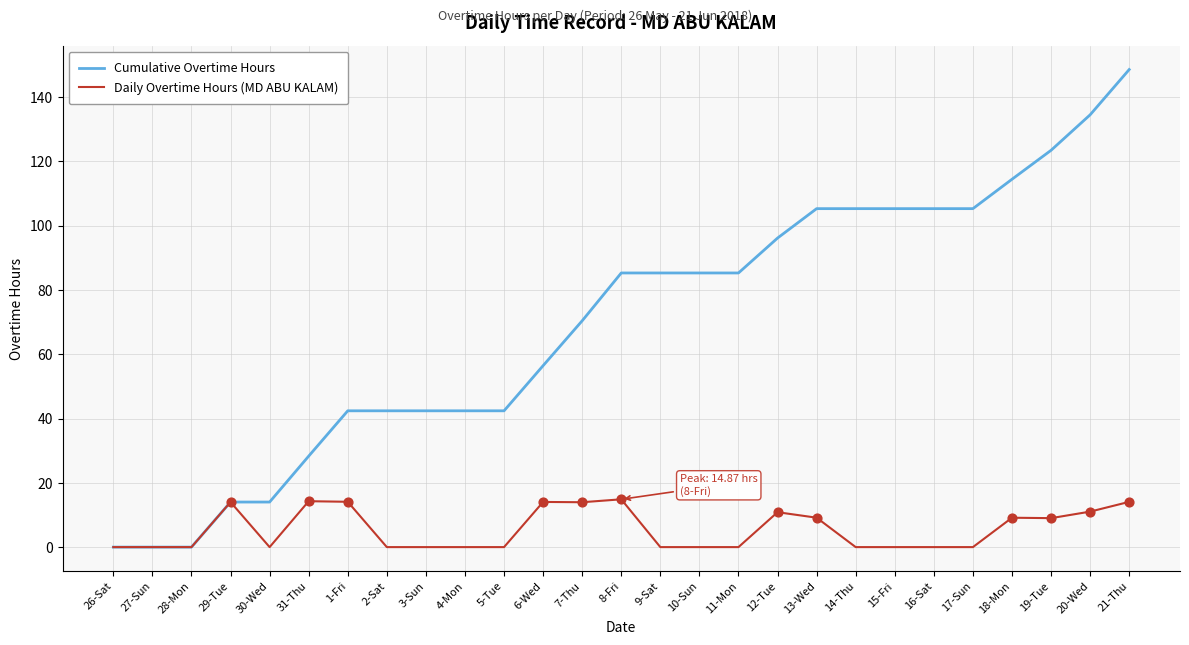

Which series has the largest total across all categories?

Cumulative Overtime Hours